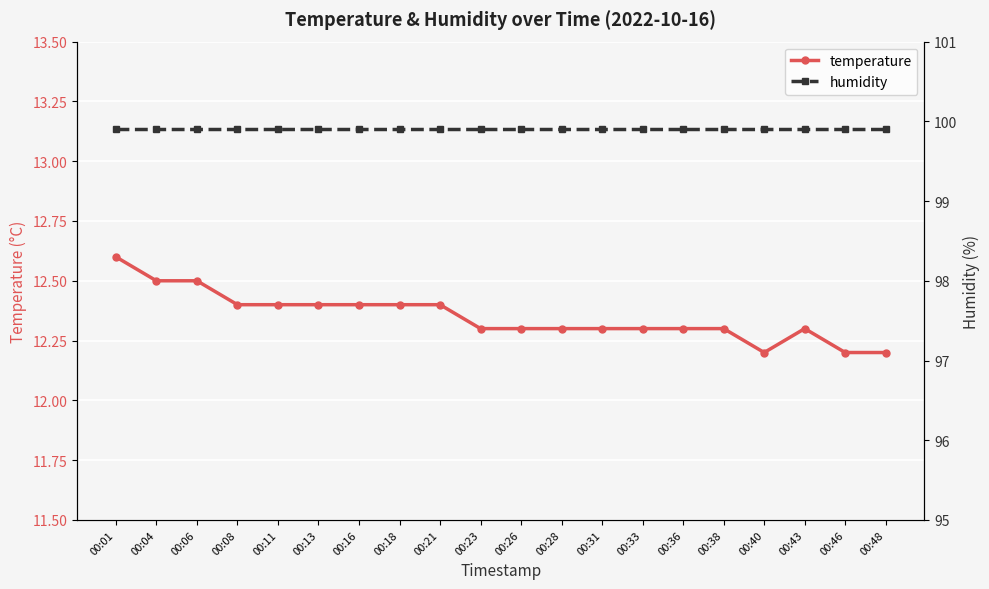

Reading right to left, extract all data points from this chart.

temperature: 12.2	12.2	12.3	12.2	12.3	12.3	12.3	12.3	12.3	12.3	12.3	12.4	12.4	12.4	12.4	12.4	12.4	12.5	12.5	12.6
humidity: 99.9	99.9	99.9	99.9	99.9	99.9	99.9	99.9	99.9	99.9	99.9	99.9	99.9	99.9	99.9	99.9	99.9	99.9	99.9	99.9